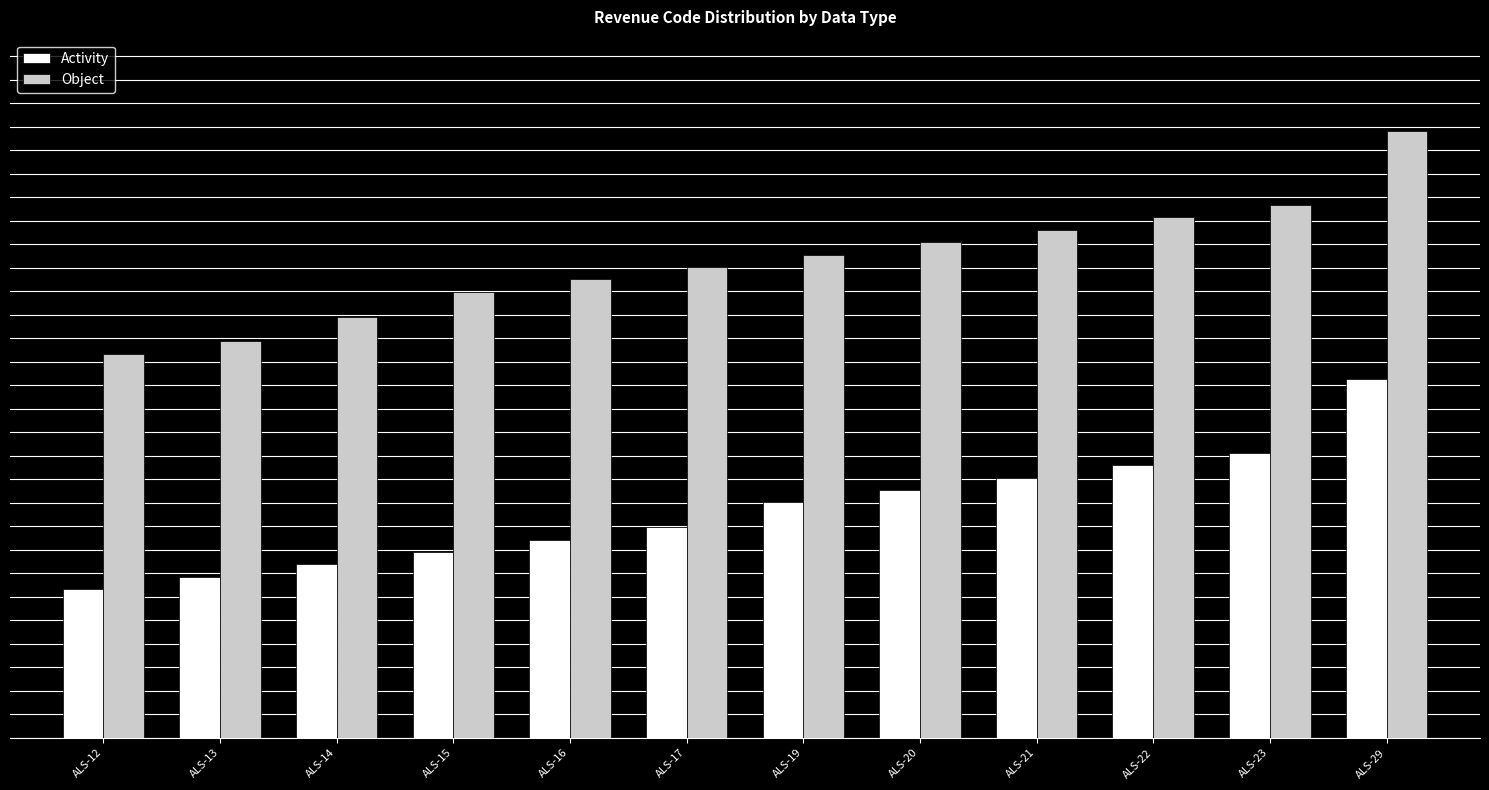

At ALS-22, list the series in order from smallest to largest.

Activity, Object